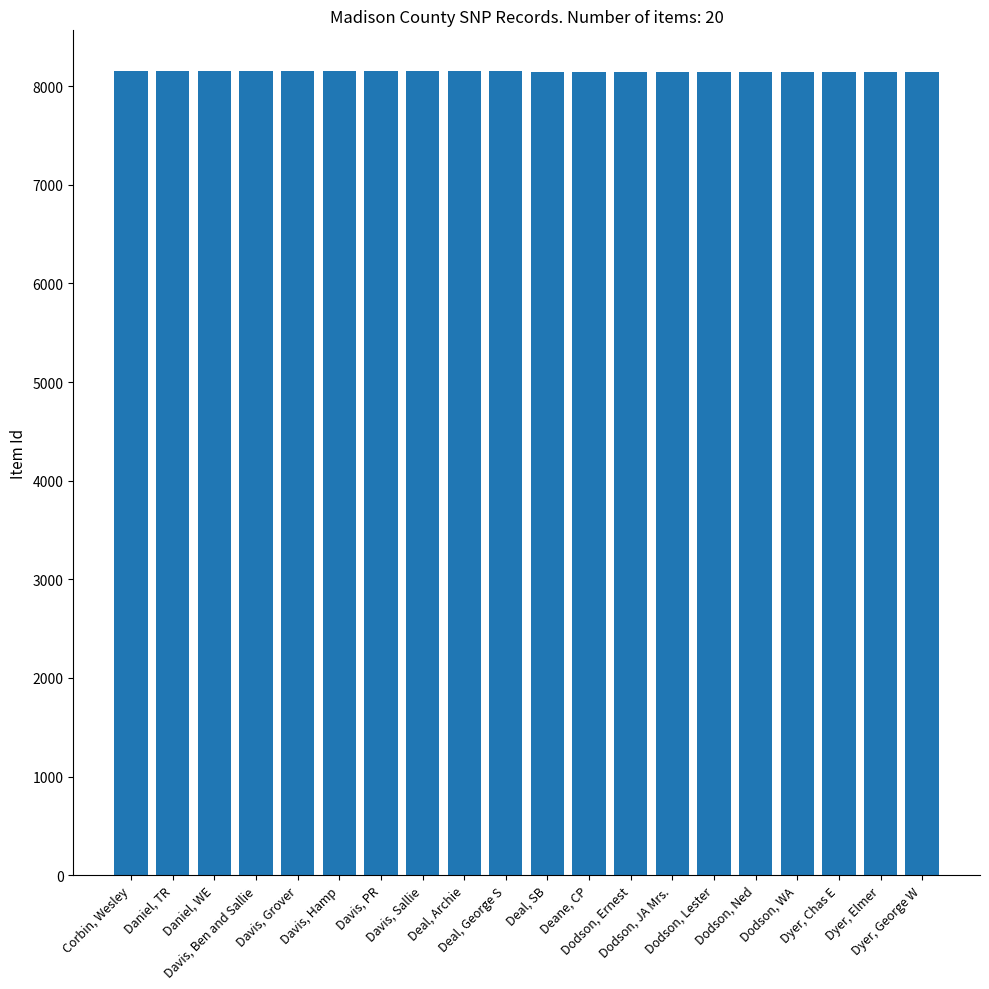

What is the sum of all values?

162970